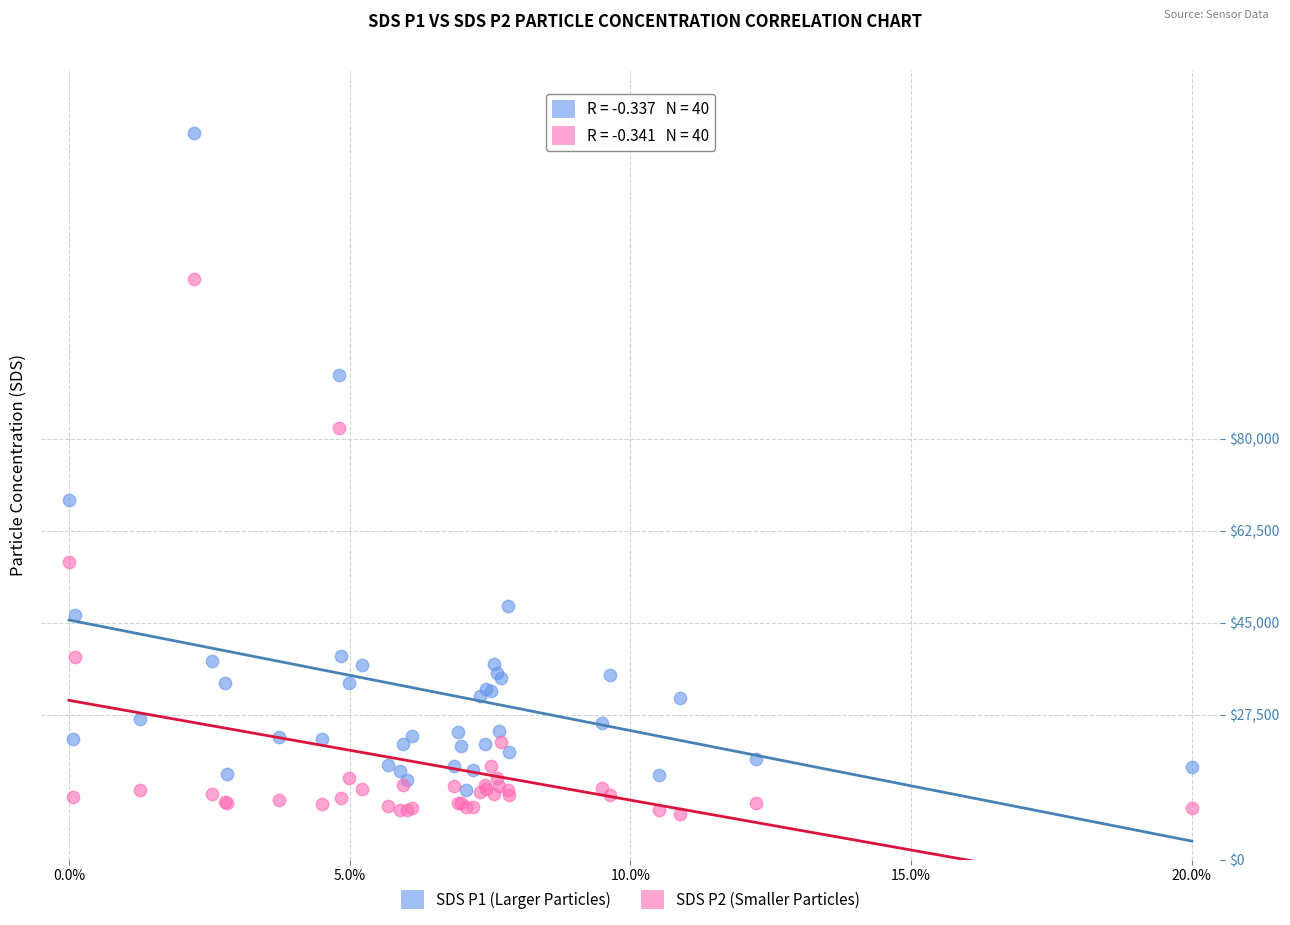

Which series has the widest spread of Y values?

SDS P1 (Larger Particles)